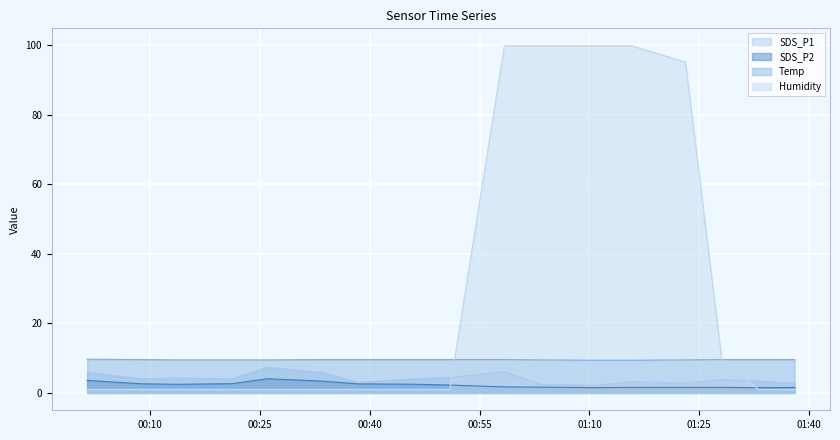

Which series has the largest range (max minus min)?

Humidity